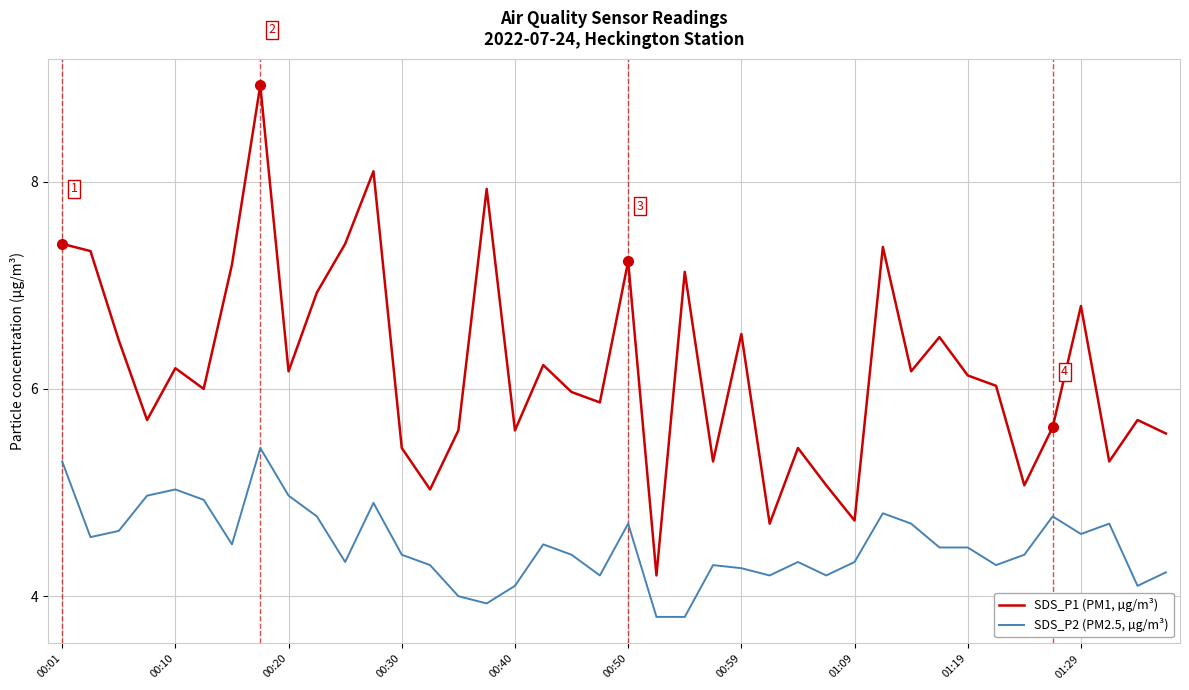

How many lines are shown in the chart?

2